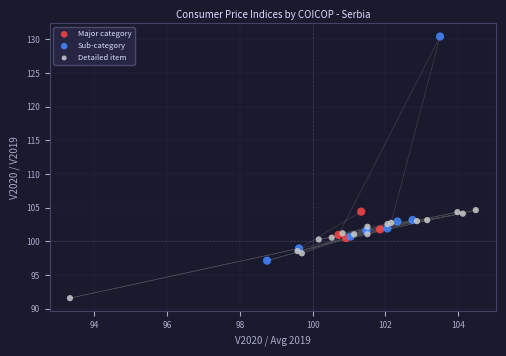

Which series contains the highest Y value?

Sub-category